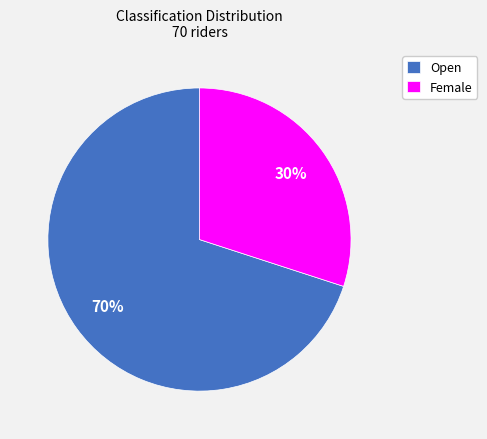

How many slices are in this pie chart?

2